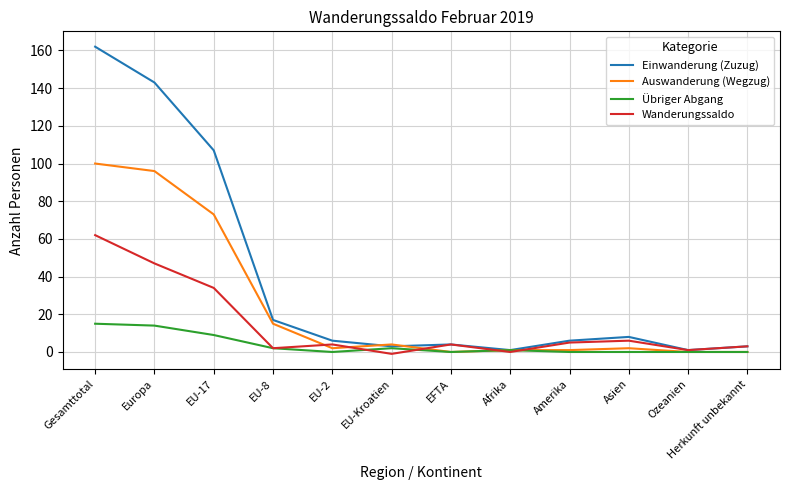

What is the difference between the maximum and minimum values in the Einwanderung (Zuzug) series?

161